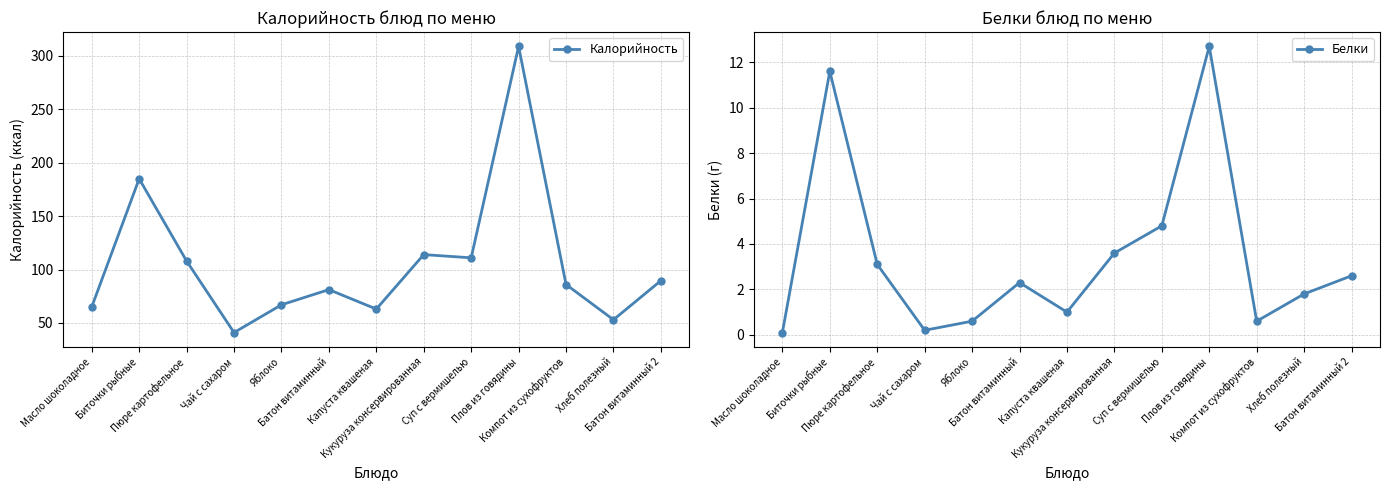

Reading left to right, what are all the values shown in this chart?

Калорийность: Масло шоколадное=65.0	Биточки рыбные=185.0	Пюре картофельное=108.0	Чай с сахаром=41.0	Яблоко=67.0	Батон витаминный=81.2	Капуста квашеная=63.0	Кукуруза консервированная=114.0	Суп с вермишелью=111.0	Плов из говядины=309.0	Компот из сухофруктов=86.0	Хлеб полезный=53.0	Батон витаминный 2=89.6
Белки: Масло шоколадное=0.1	Биточки рыбные=11.6	Пюре картофельное=3.1	Чай с сахаром=0.2	Яблоко=0.6	Батон витаминный=2.3	Капуста квашеная=1.0	Кукуруза консервированная=3.6	Суп с вермишелью=4.8	Плов из говядины=12.7	Компот из сухофруктов=0.6	Хлеб полезный=1.8	Батон витаминный 2=2.6